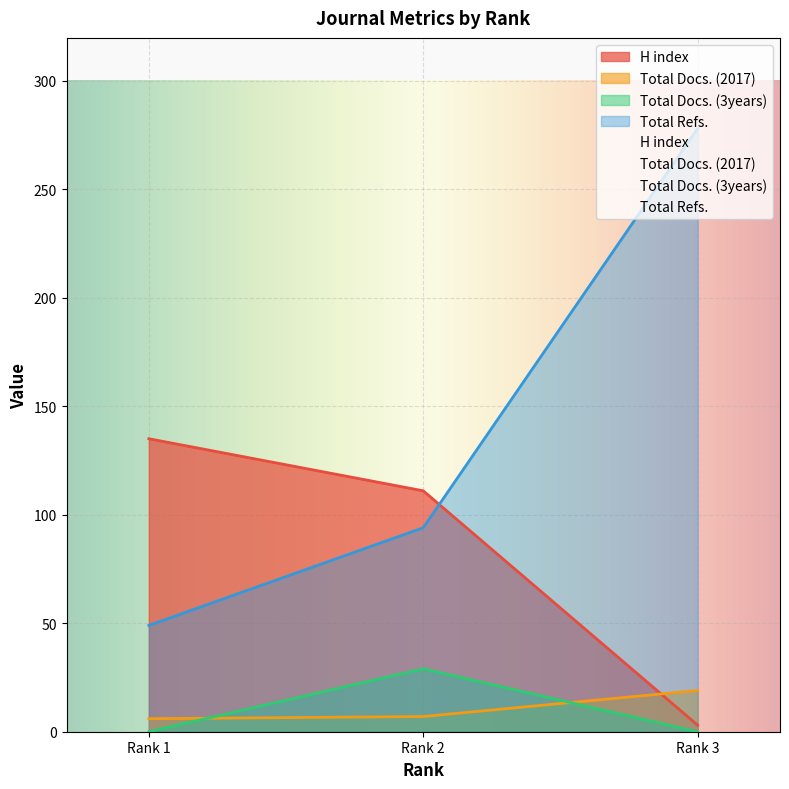

Reading right to left, extract all data points from this chart.

H index: 3	111	135
Total Docs. (2017): 19	7	6
Total Docs. (3years): 0	29	0
Total Refs.: 278	94	49